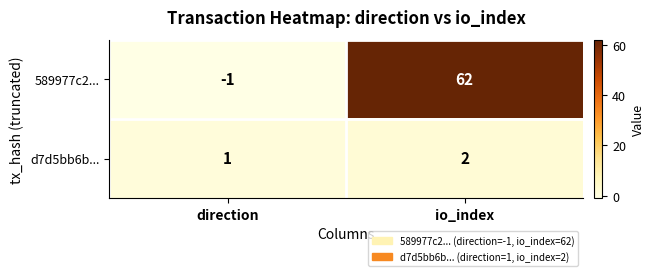

Where is 589977c2... nearest to the value 30?

direction